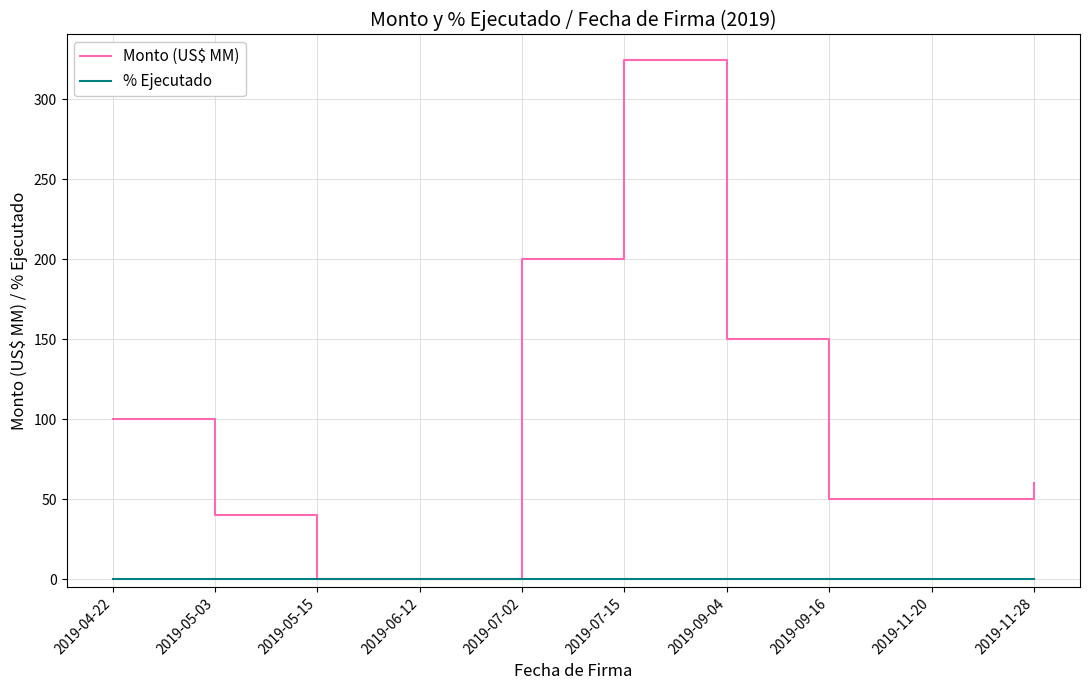

Which series has the largest total across all categories?

Monto (US$ MM)